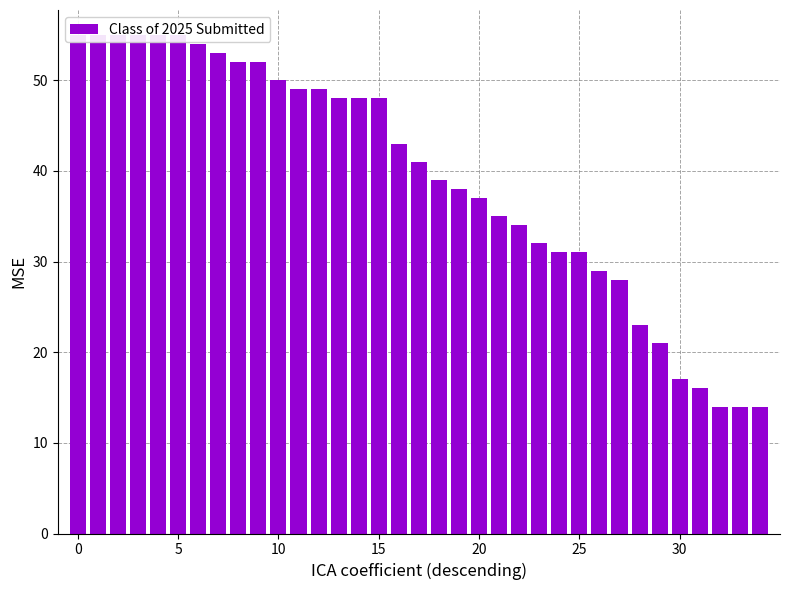

Between 5 and 7, which is larger?

5